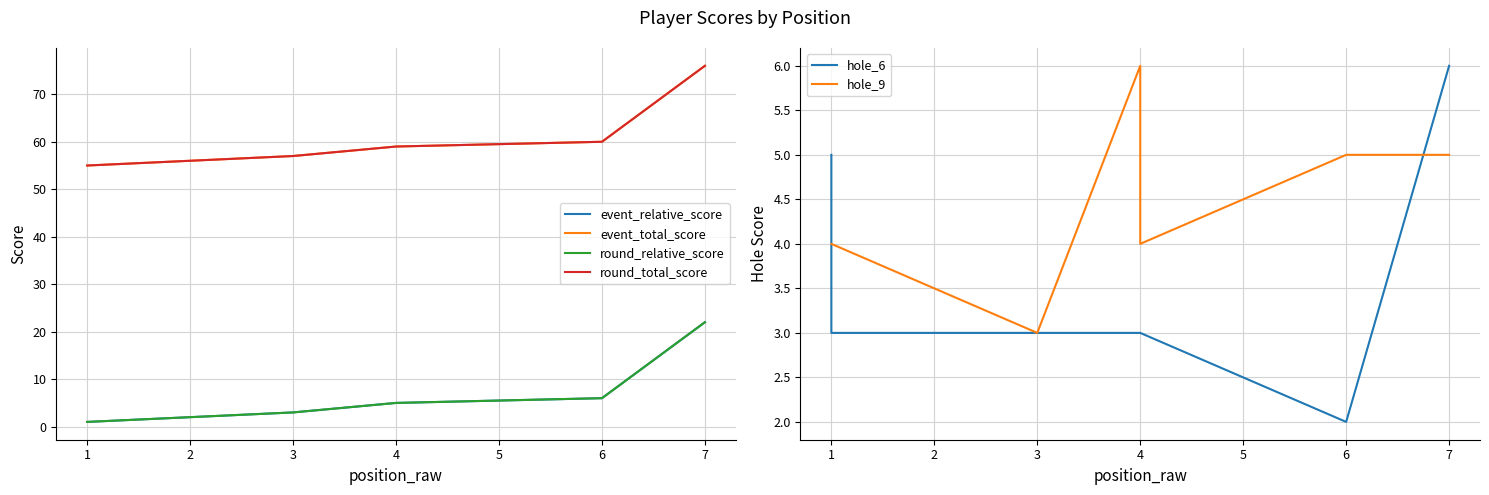

True or false: event_total_score and hole_9 cross at least once.

False